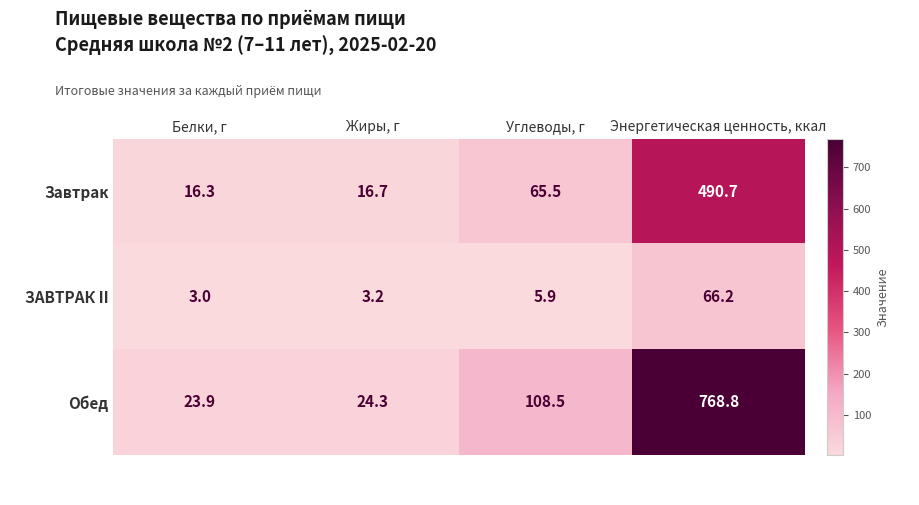

What is the difference between the maximum and minimum values in the Завтрак series?

474.4